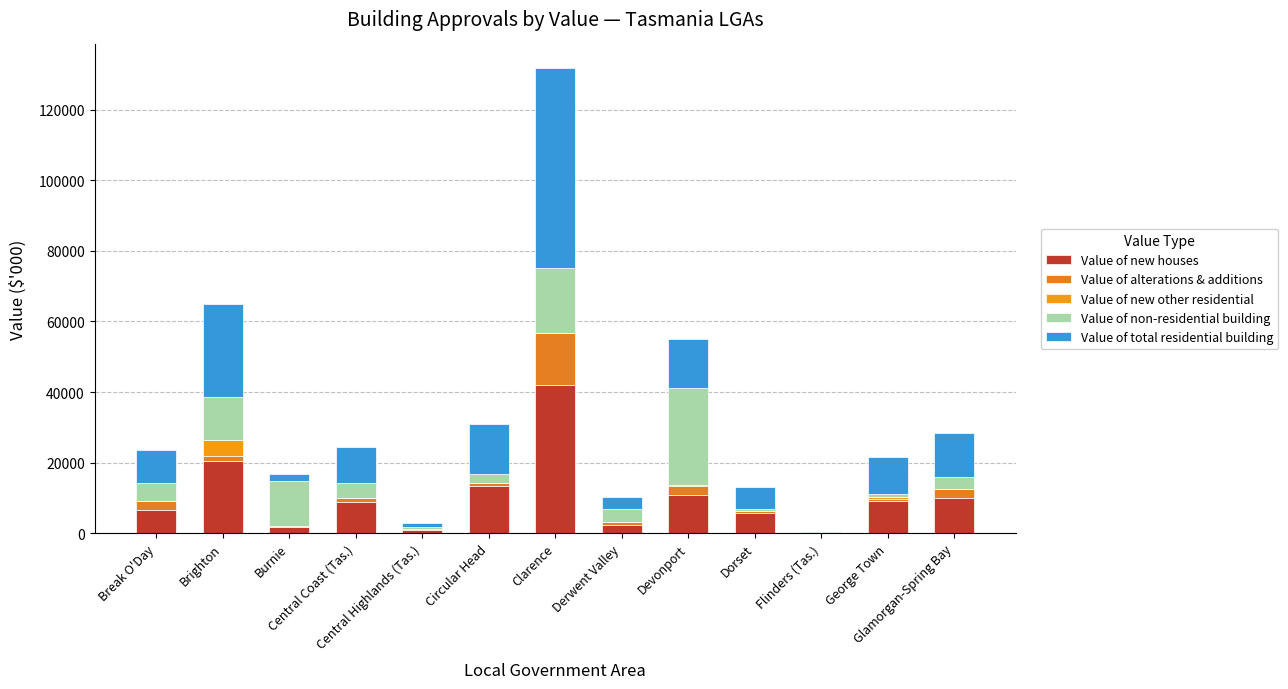

What is the difference between the maximum and minimum values in the Value of alterations & additions series?

14657.9